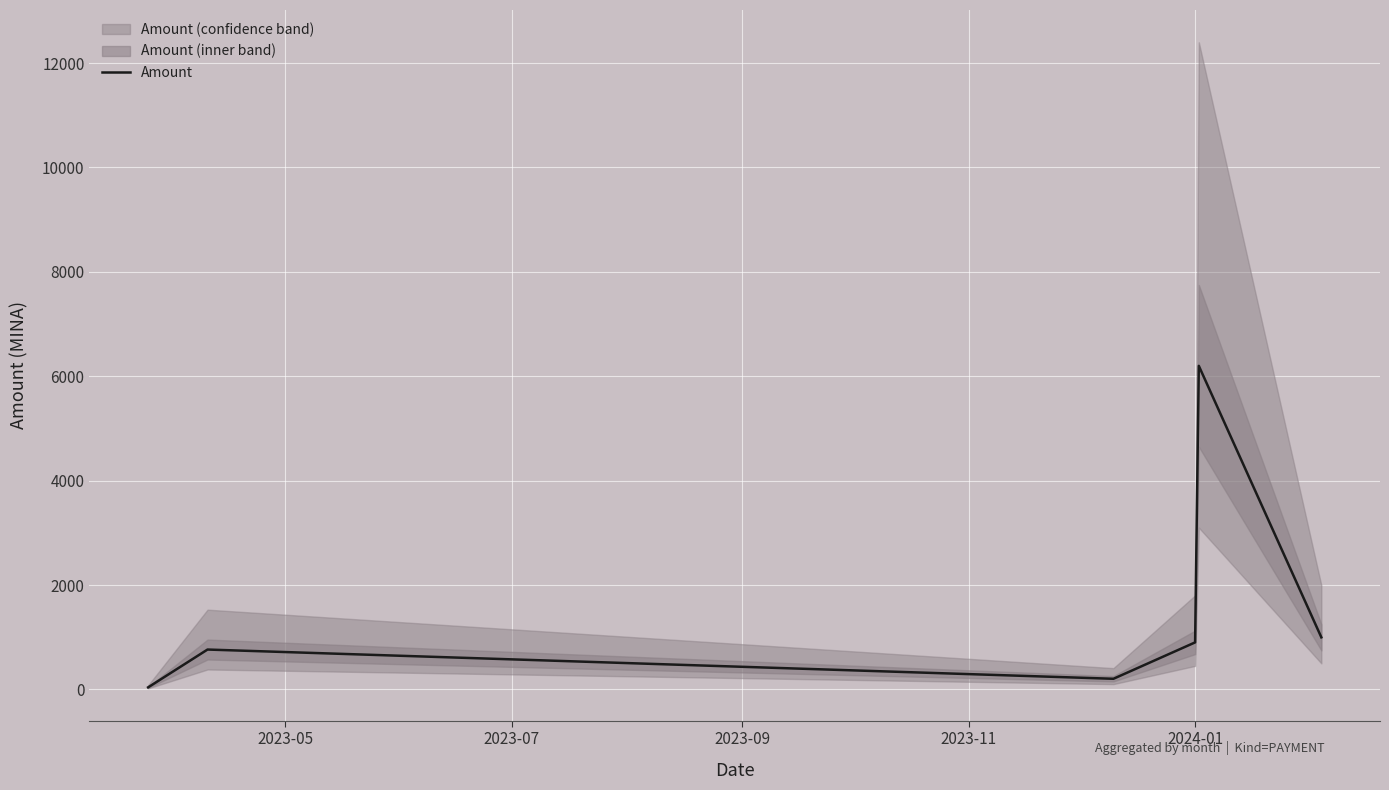

What is the sum of all values?

9105.4